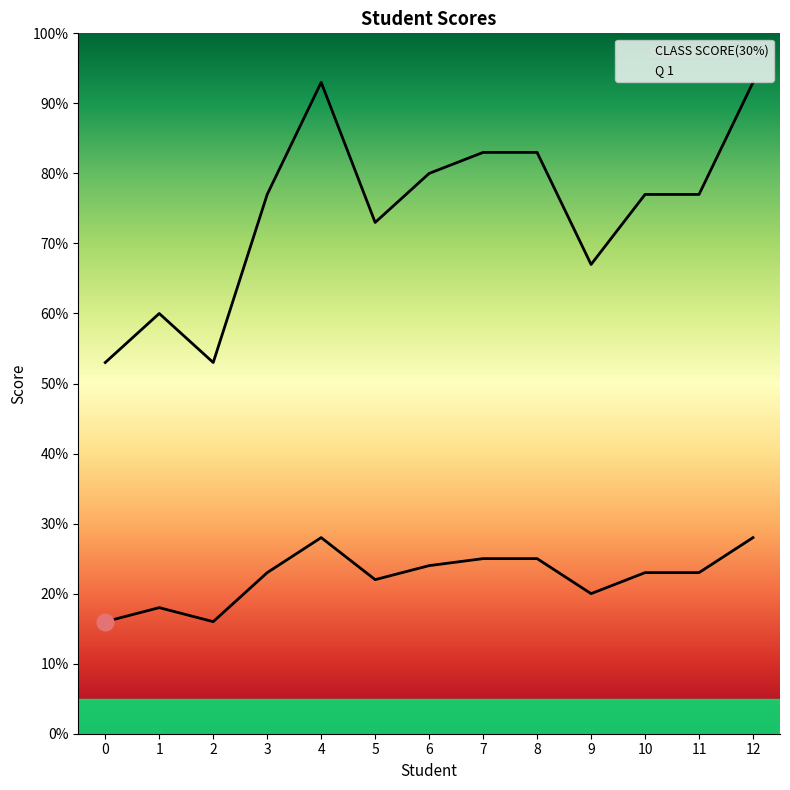

Reading left to right, list all the values displayed in this chart.

CLASS SCORE(30%): PATRICK TUMBU=16	Jesinta Abena Kyei=18	CLAUDIA EDEM WORGBAH=16	Aklerh Agnes Ocansey=23	Elizabeth APETSE=28	Doreen Obeng=22	MICHAEL MENSAH NORGBEDZI=24	Hannah Lard Barribilla=25	ALEXANDER NYARKO=25	JOYCELYN DANYO-TSIPKOR=20	Antoinette Mensah=23	Sarah Mensah=23	Matilda Yayra Danso=28
Q 1: PATRICK TUMBU=53	Jesinta Abena Kyei=60	CLAUDIA EDEM WORGBAH=53	Aklerh Agnes Ocansey=77	Elizabeth APETSE=93	Doreen Obeng=73	MICHAEL MENSAH NORGBEDZI=80	Hannah Lard Barribilla=83	ALEXANDER NYARKO=83	JOYCELYN DANYO-TSIPKOR=67	Antoinette Mensah=77	Sarah Mensah=77	Matilda Yayra Danso=93